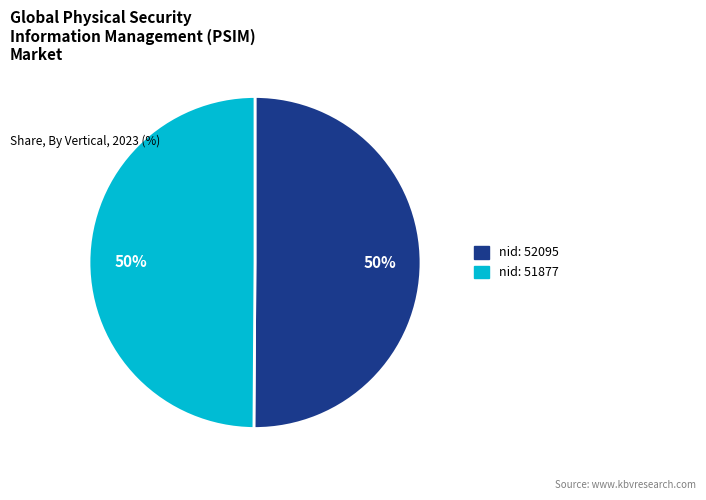

To the nearest percent, what is the average slice percentage?

50%